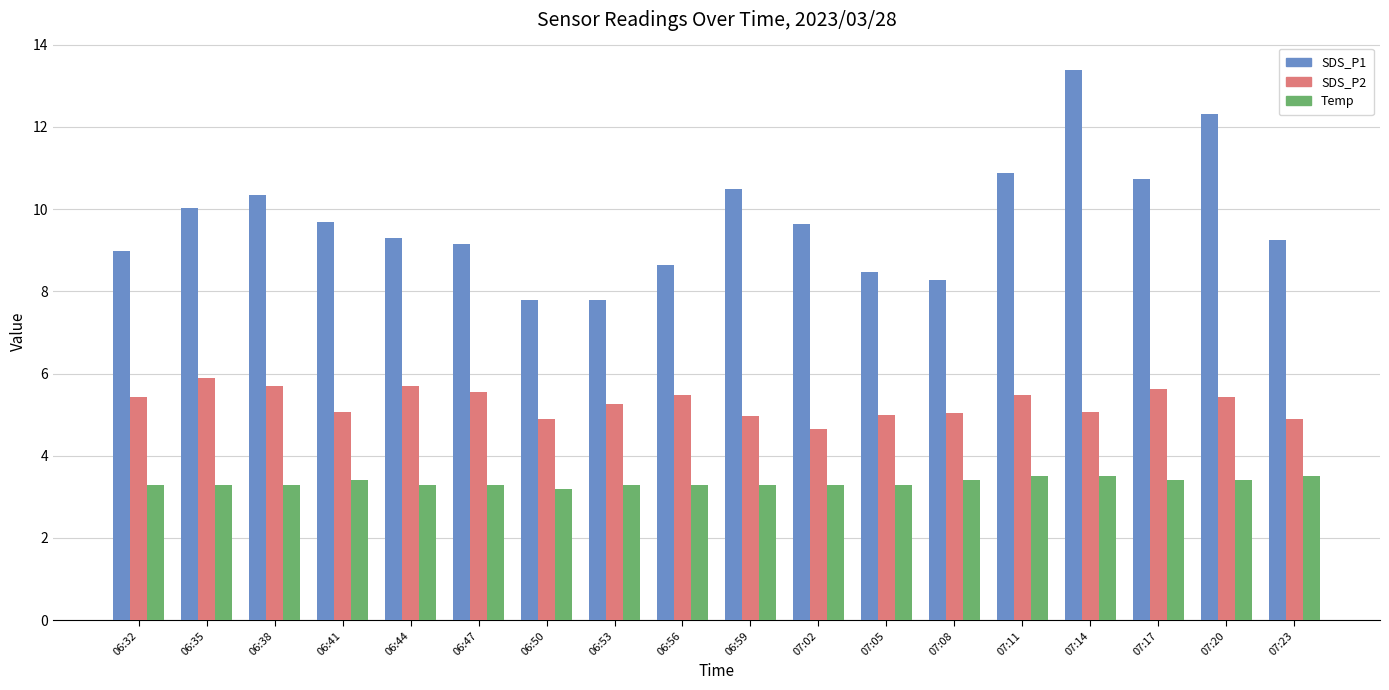

Which series has the largest range (max minus min)?

SDS_P1